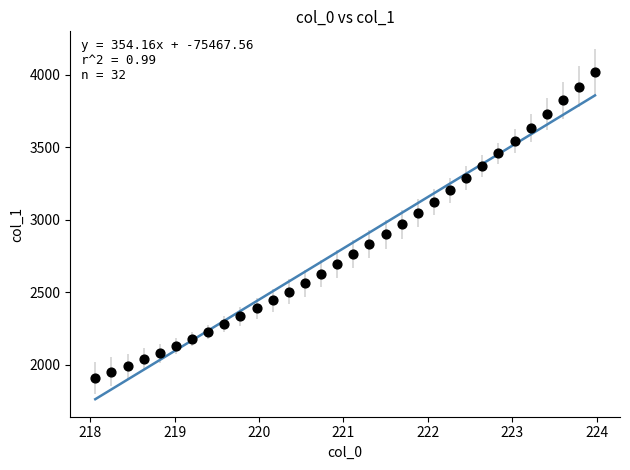

What is the range of X values (max minus min)?

5.9